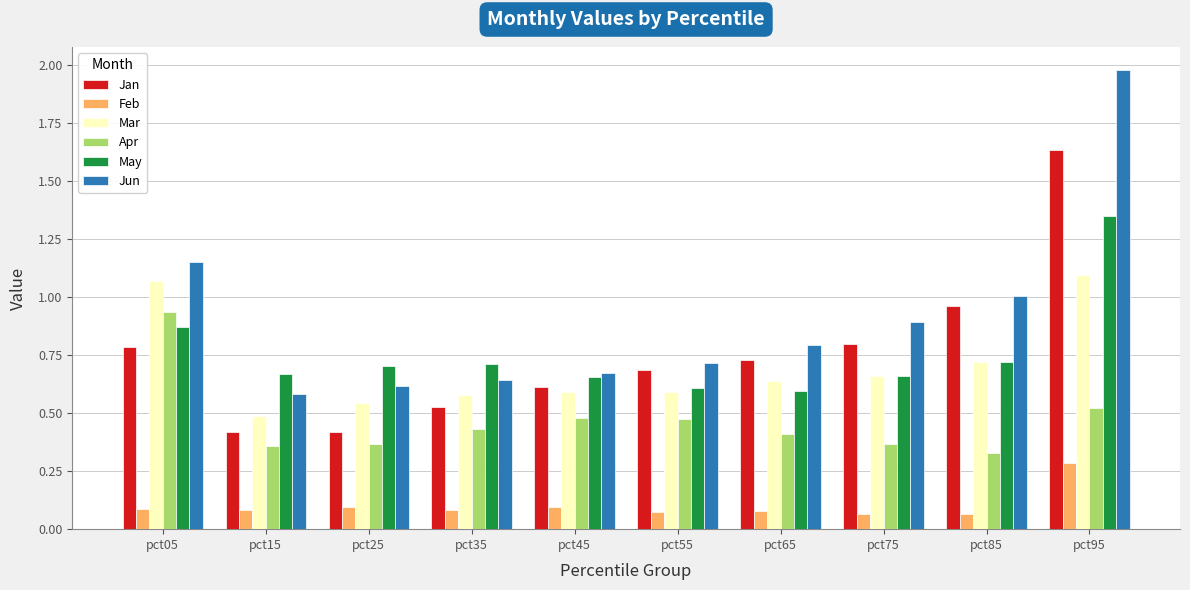

What is the total value across all series at pct65?

3.2